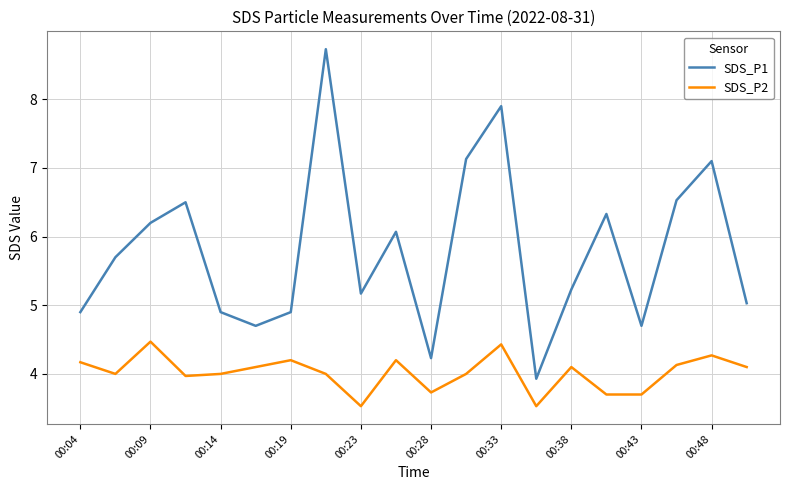

What is the sum of all SDS_P1 values?

115.9